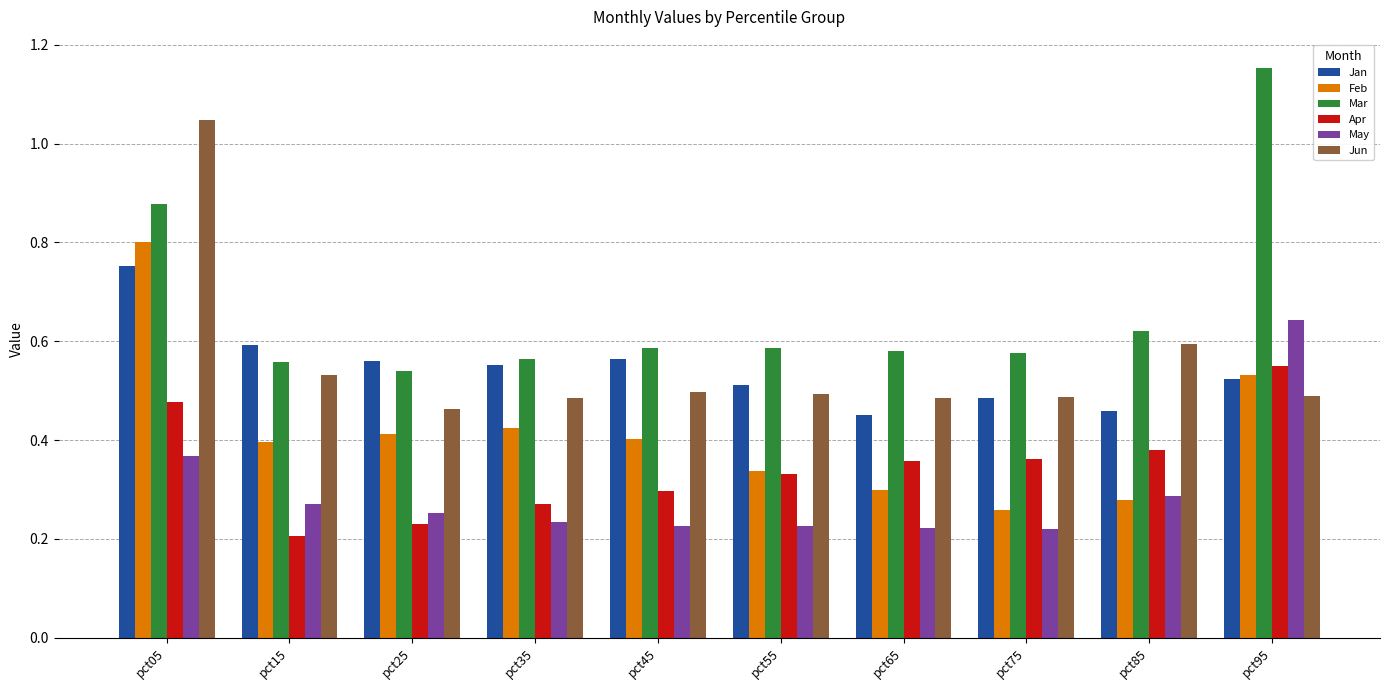

At which category is the sum across all series the highest?

pct05